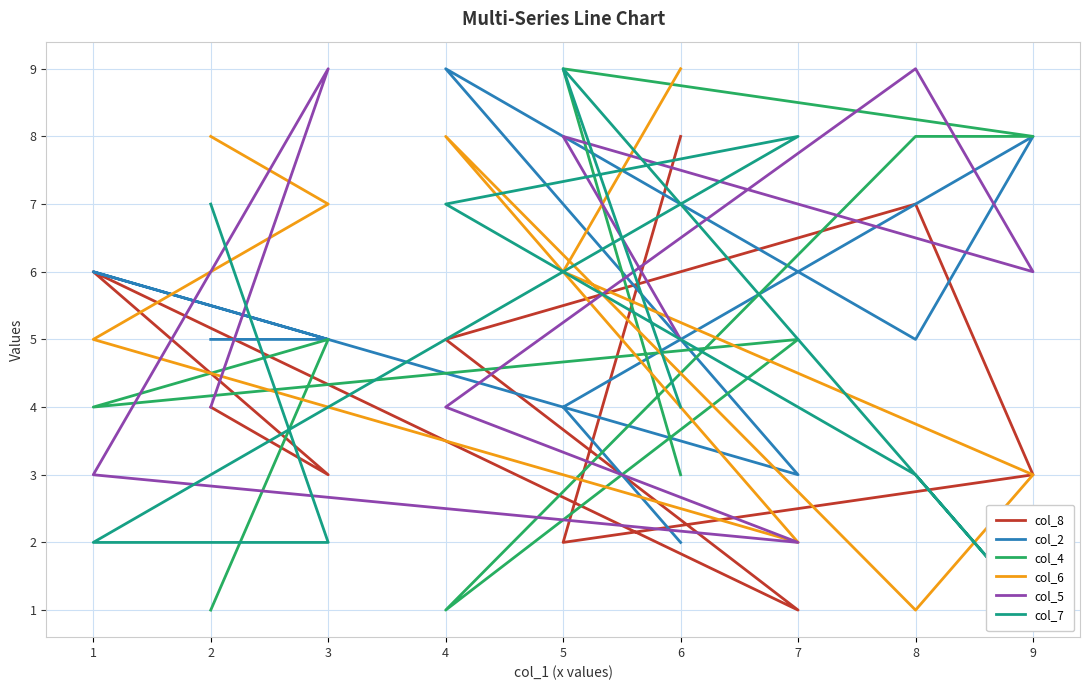

Does the chart have visible grid lines?

Yes